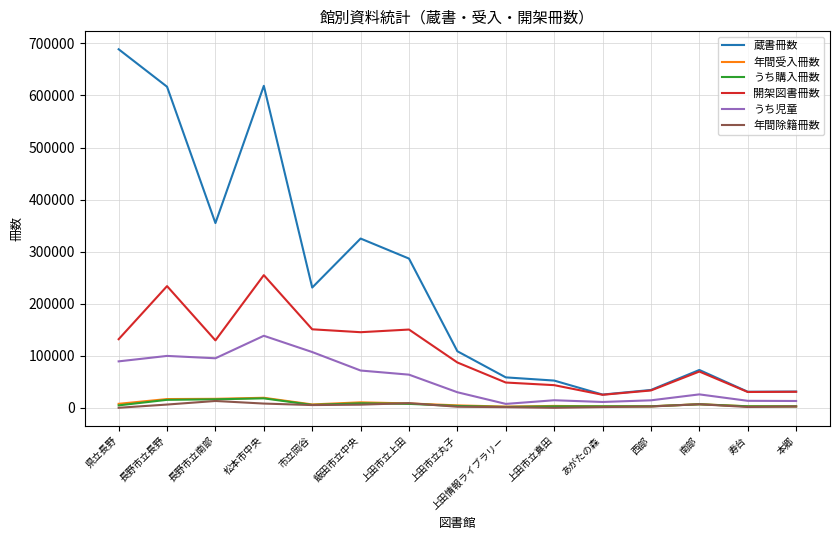

How many lines are shown in the chart?

6